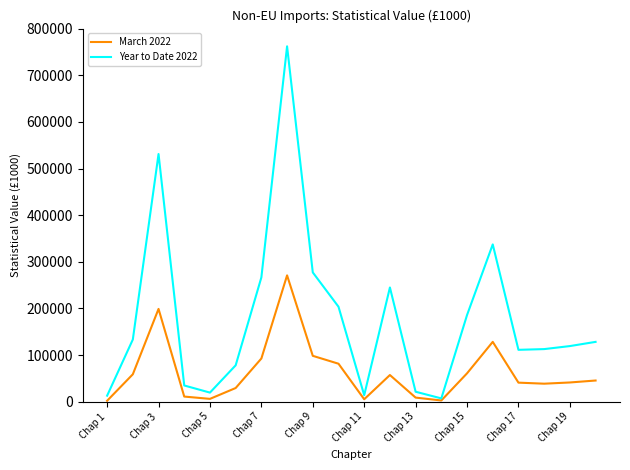

Which series has the largest range (max minus min)?

Year to Date 2022